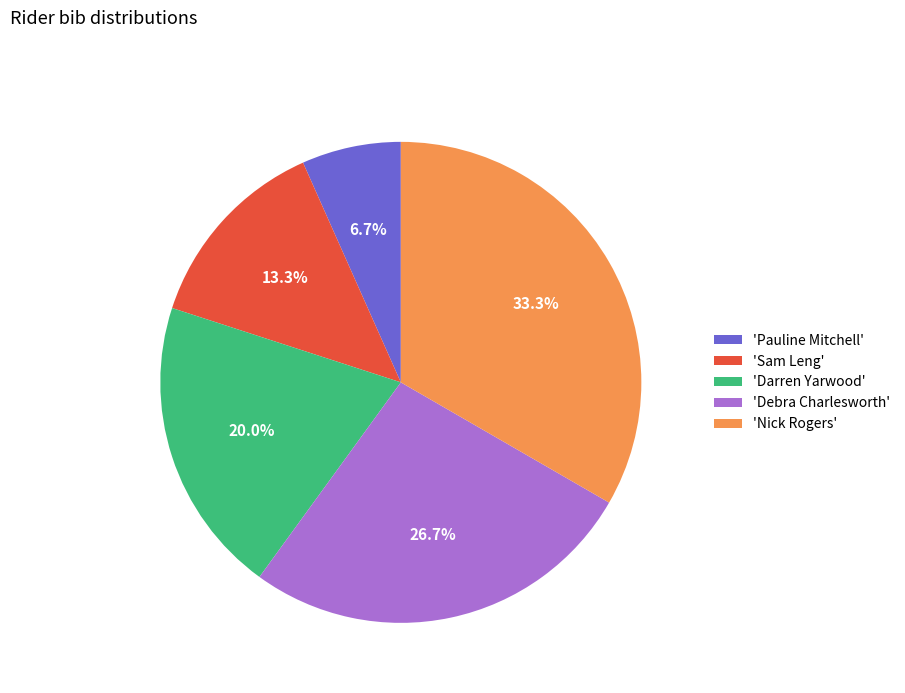

Does any single category account for the majority?

No